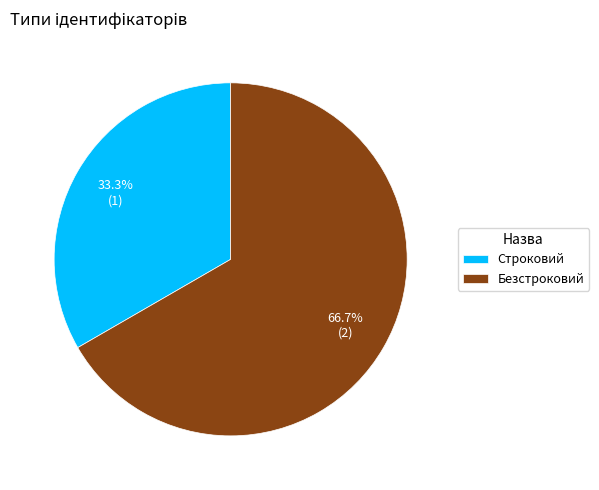

What is the ratio of the value at Безстроковий to the value at Строковий?

2.0